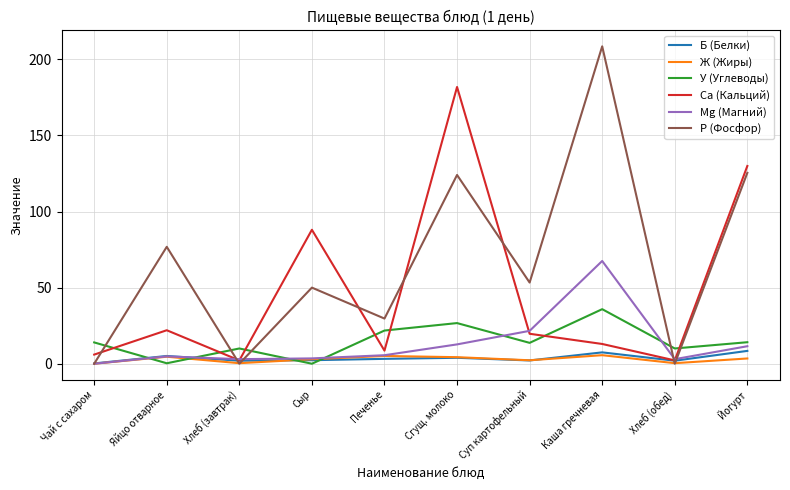

How many values in the Mg (Магний) series exceed 5?

5